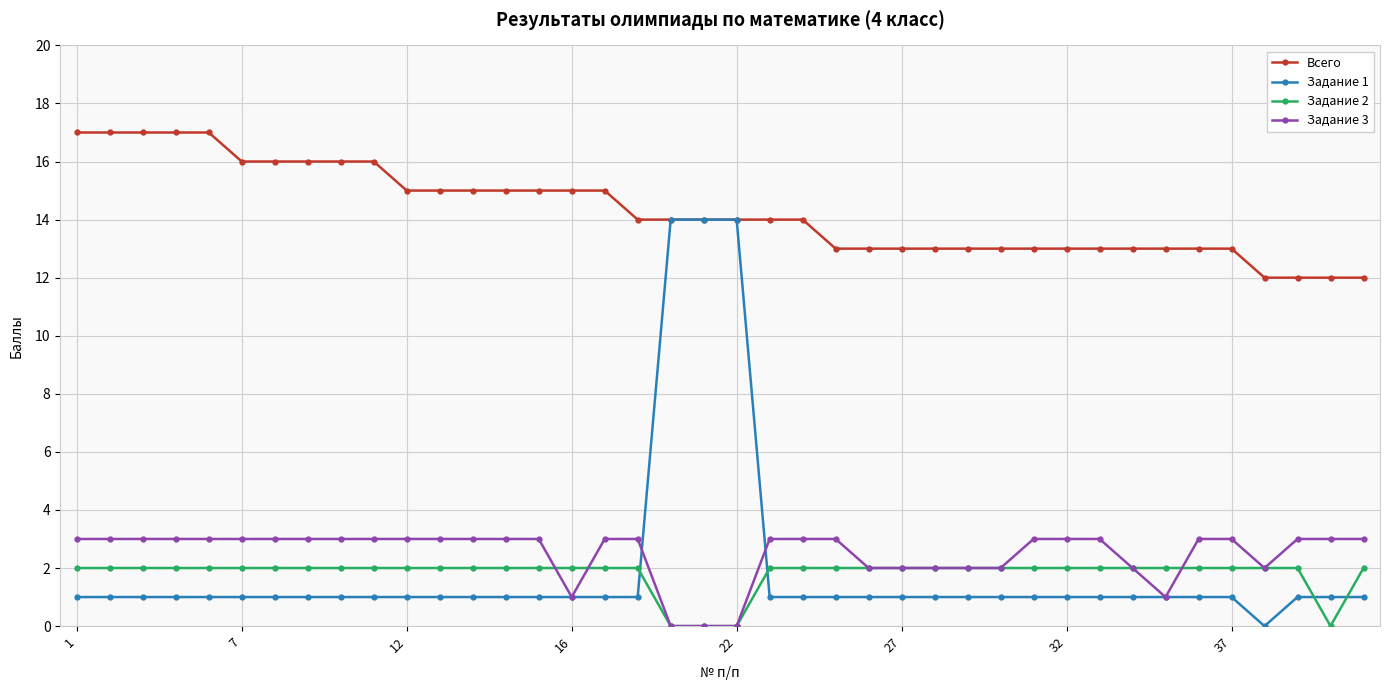

Which series has the largest total across all categories?

Всего